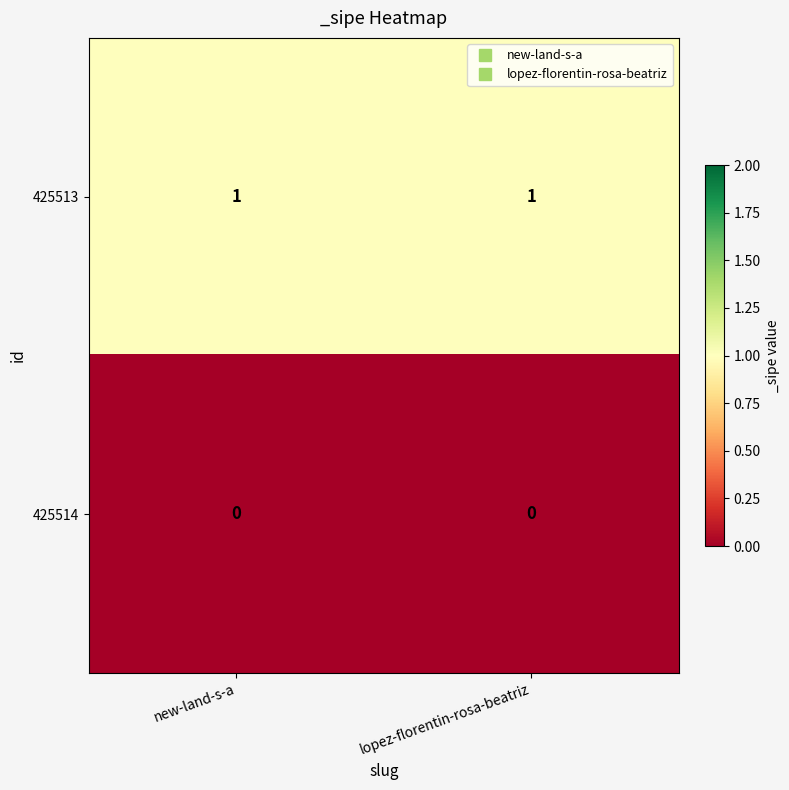

The value of 425513 at new-land-s-a is 1. True or false?

True